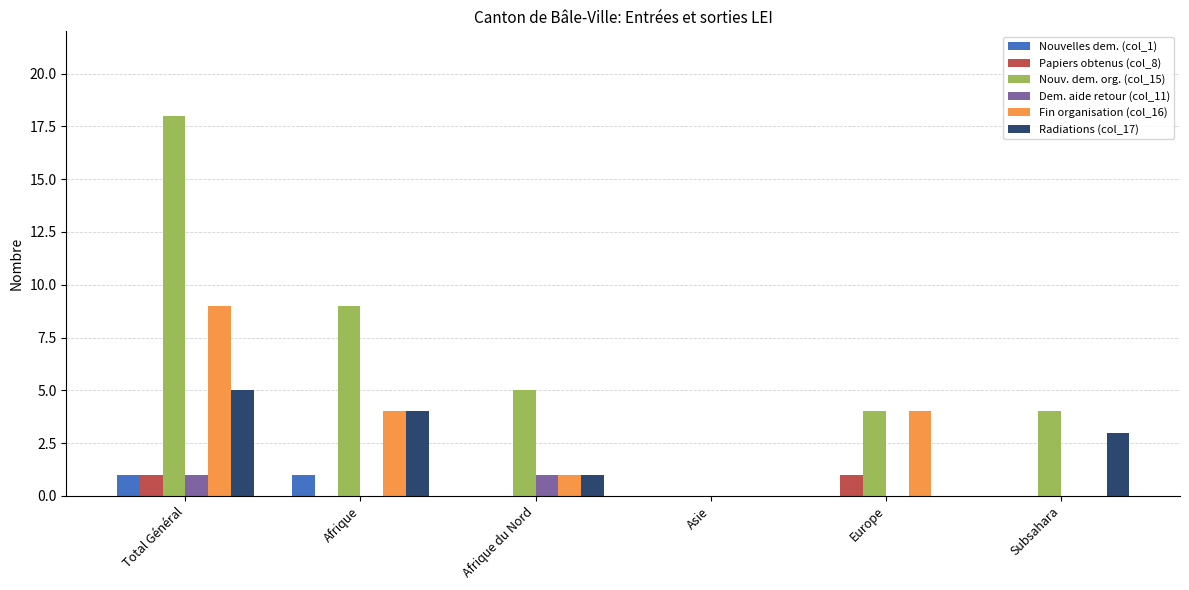

Reading right to left, list all the values displayed in this chart.

Nouvelles dem. (col_1): Subsahara=0	Europe=0	Asie=0	Afrique du Nord=0	Afrique=1	Total Général=1
Papiers obtenus (col_8): Subsahara=0	Europe=1	Asie=0	Afrique du Nord=0	Afrique=0	Total Général=1
Nouv. dem. org. (col_15): Subsahara=4	Europe=4	Asie=0	Afrique du Nord=5	Afrique=9	Total Général=18
Dem. aide retour (col_11): Subsahara=0	Europe=0	Asie=0	Afrique du Nord=1	Afrique=0	Total Général=1
Fin organisation (col_16): Subsahara=0	Europe=4	Asie=0	Afrique du Nord=1	Afrique=4	Total Général=9
Radiations (col_17): Subsahara=3	Europe=0	Asie=0	Afrique du Nord=1	Afrique=4	Total Général=5